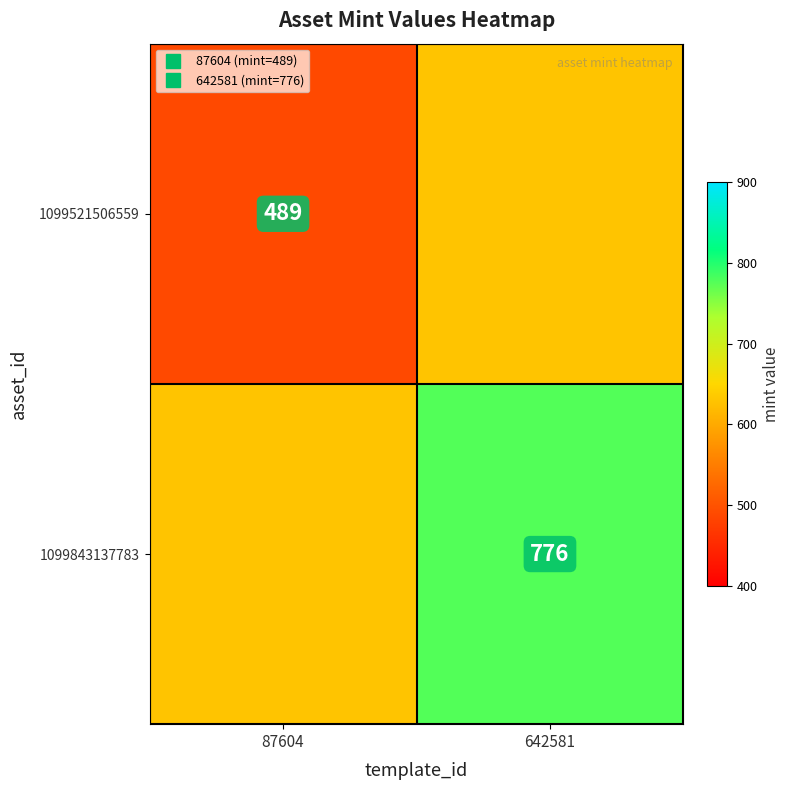

What is the total value across all series at 642581?

1406